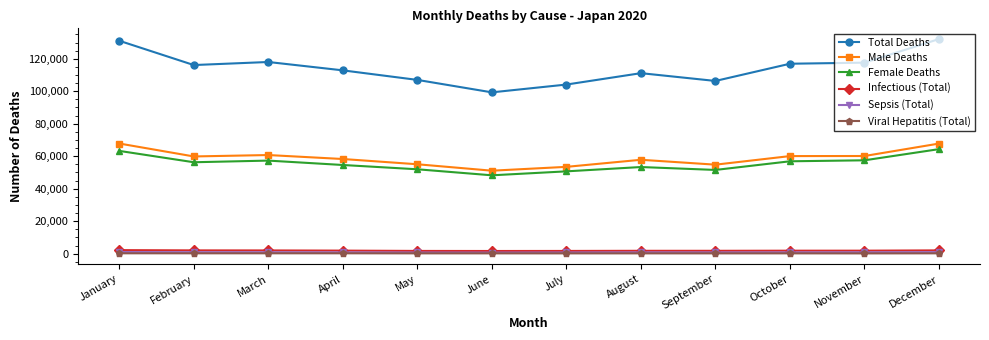

True or false: Female Deaths and Sepsis (Total) cross at least once.

False